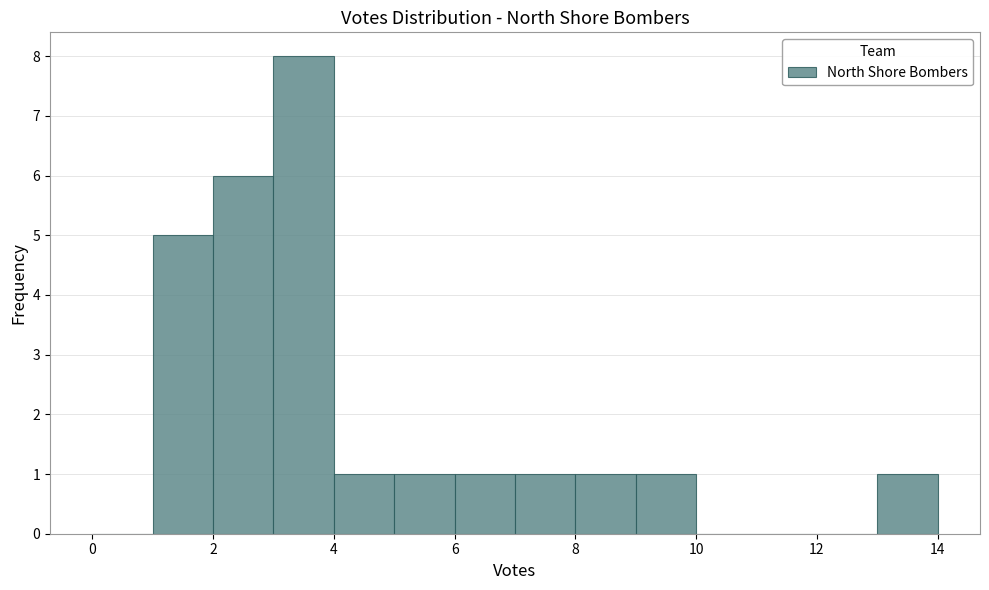

Which range on the x-axis has the tallest bar?

3 to 4